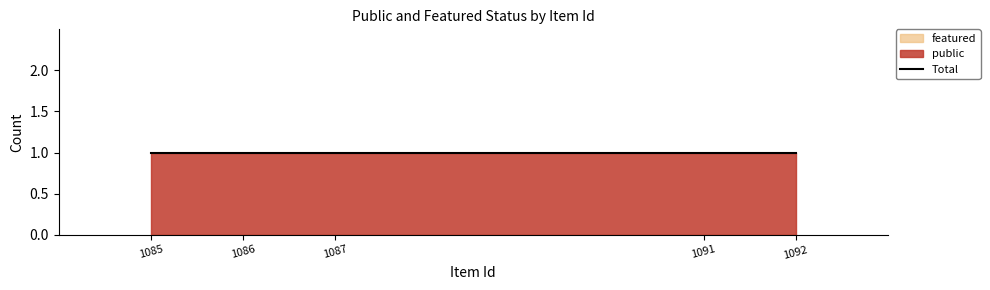

What is the total value across all series at 1087?

1